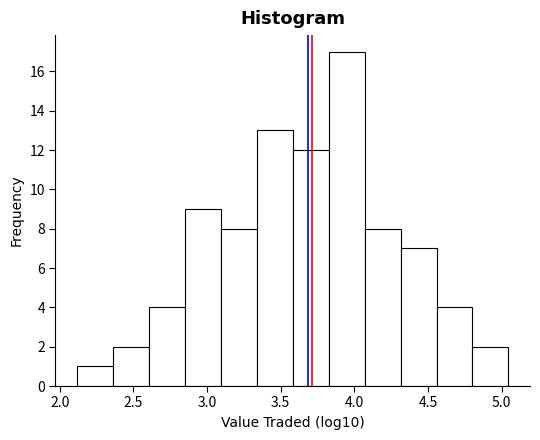

How tall is the bar that spans 4.55 to 4.80 on the x-axis? Neither the bar edges nor the heights are printed on the chart, so give them approximately, as read against the axes.

4